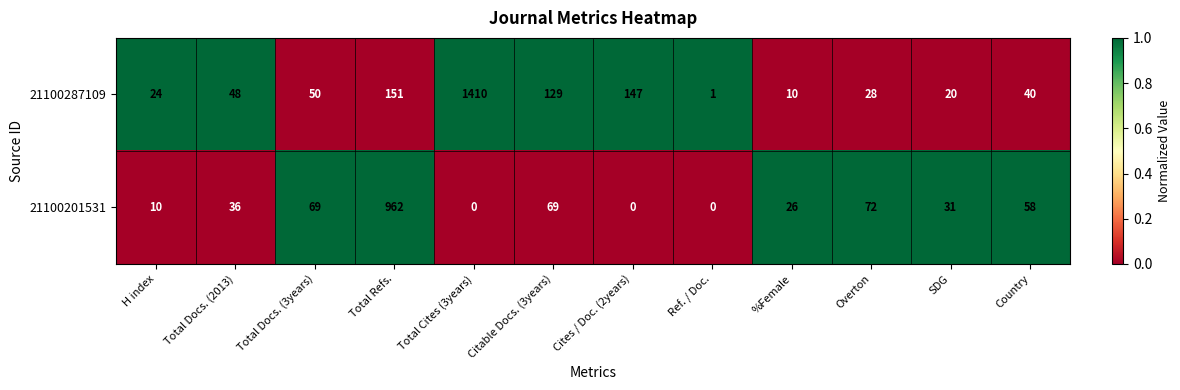

What is the average value of the 21100287109 series?

172